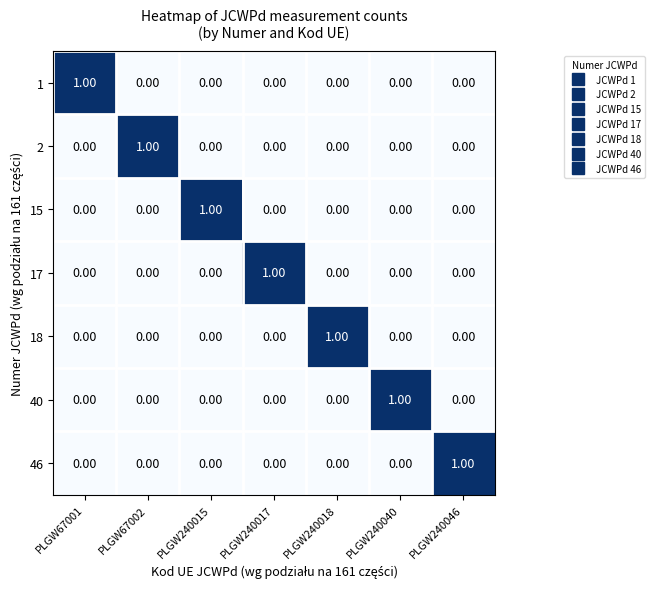

What is the greatest value displayed?

1